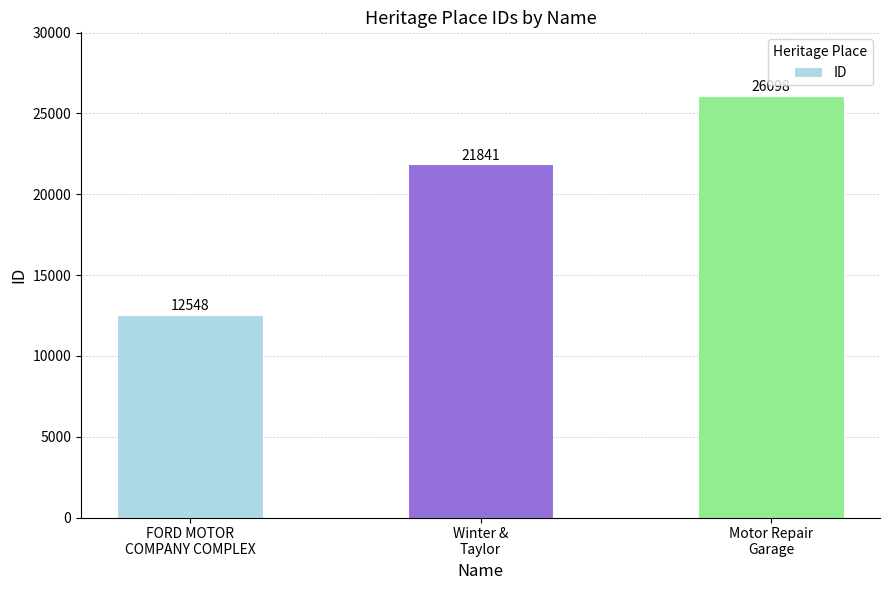

What is the average value?

20162